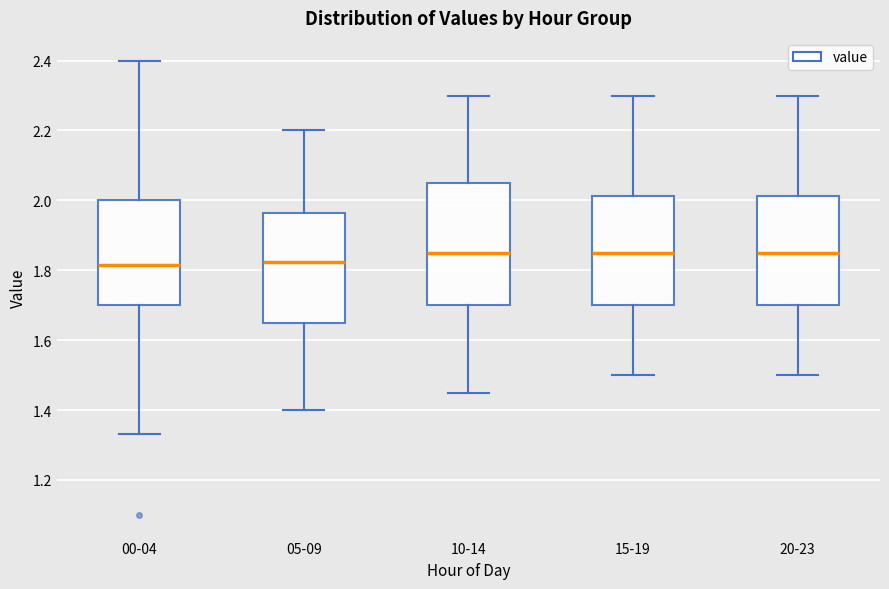

Comparing the boxes themselves (not the whiskers), which one is the tallest?

10-14